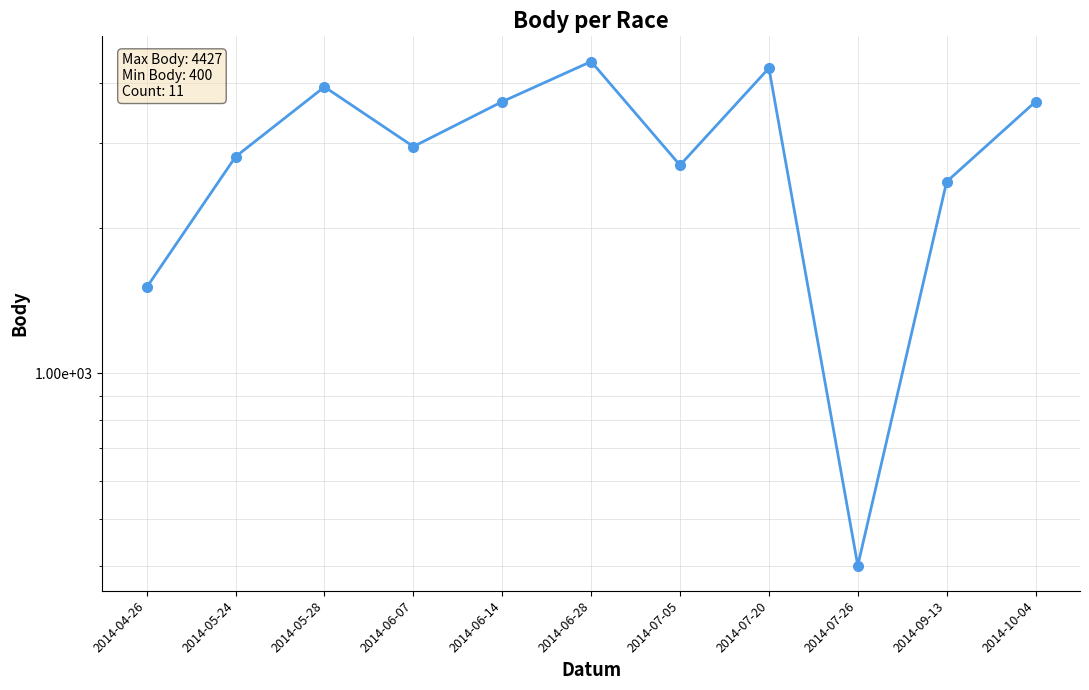

Is it true that the value at 2014-06-07 is 2951?

True